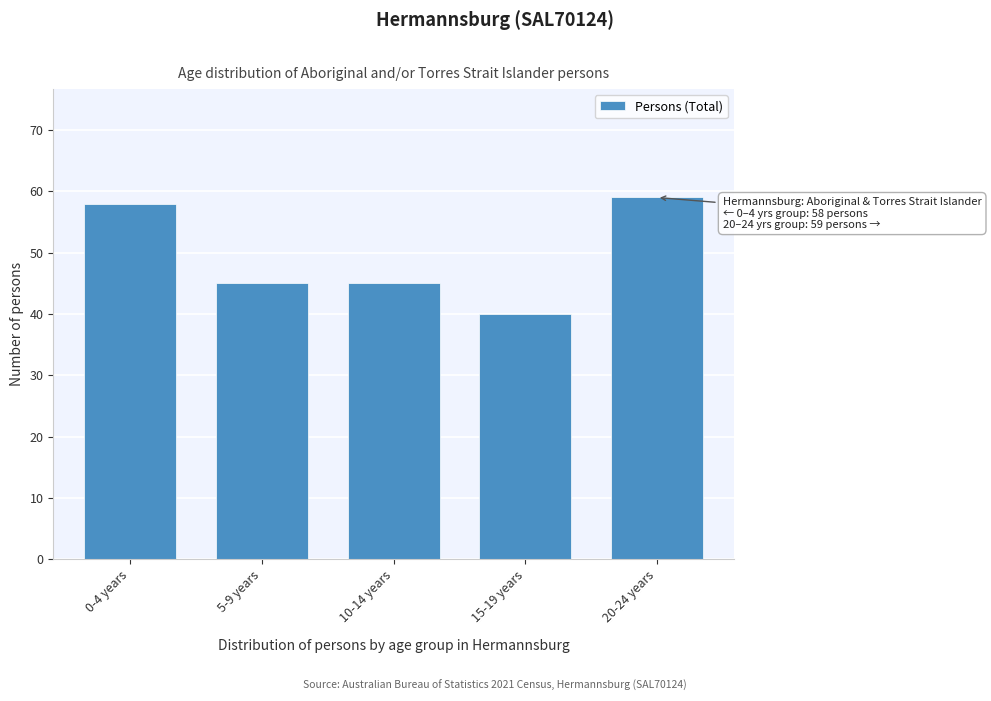

Reading left to right, what are all the values shown in this chart?

0-4 years=58	5-9 years=45	10-14 years=45	15-19 years=40	20-24 years=59